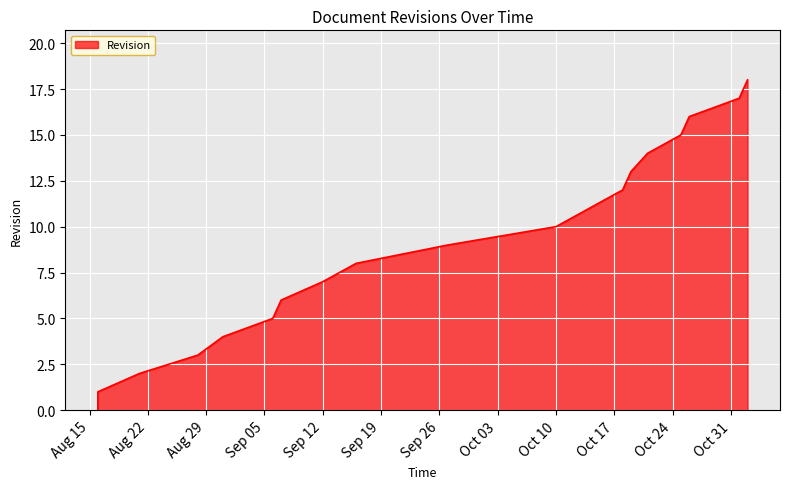

List the labels in order of value, smallest first.

2023-08-16, 2023-08-16, 2023-08-21, 2023-08-28, 2023-08-31, 2023-09-06, 2023-09-07, 2023-09-12, 2023-09-16, 2023-09-27, 2023-10-10, 2023-10-14, 2023-10-18, 2023-10-19, 2023-10-21, 2023-10-25, 2023-10-26, 2023-11-01, 2023-11-02